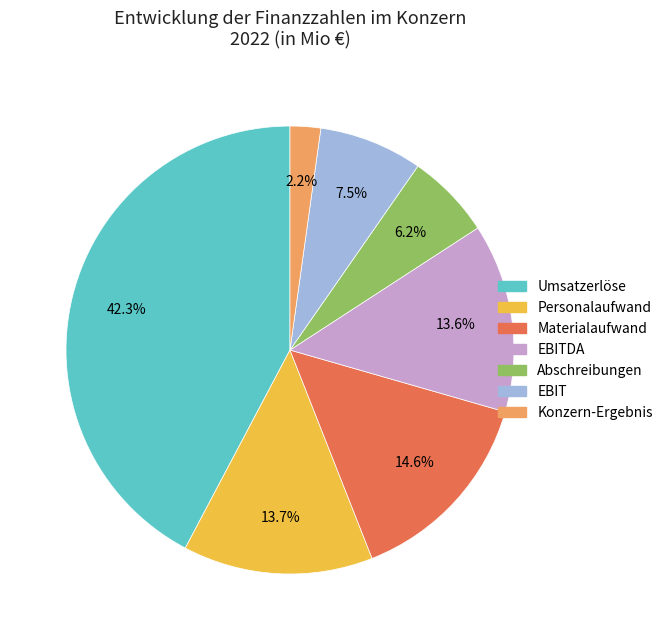

Is there a majority slice in this chart?

No